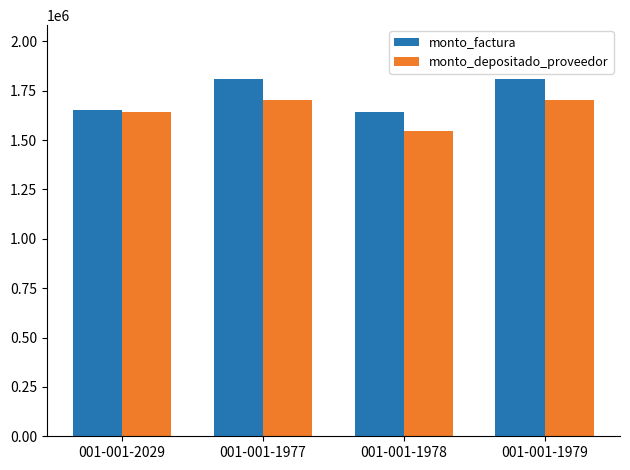

Which category has the lowest value across all series?

001-001-1978